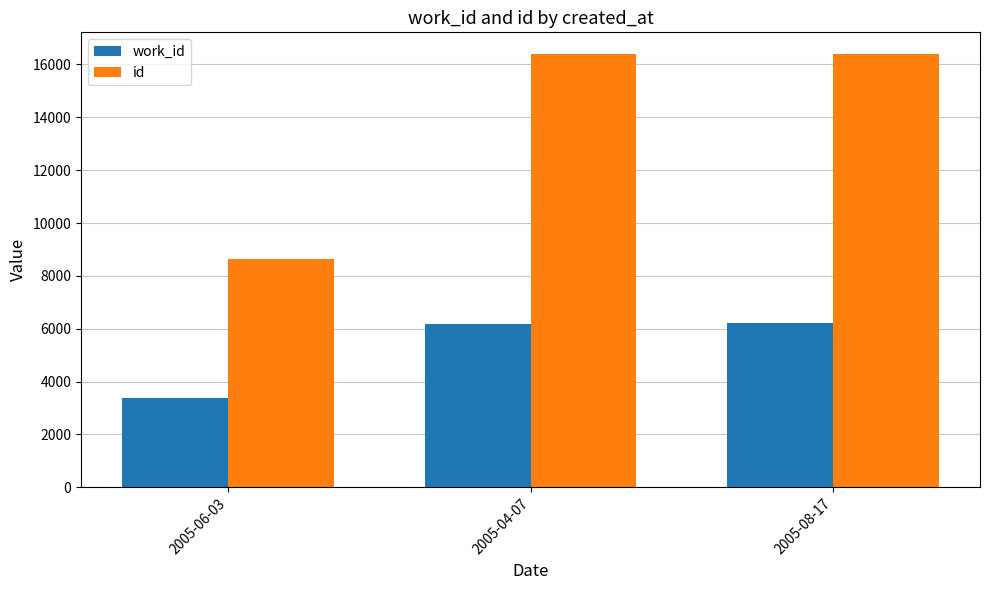

Is the value of work_id at 2005-06-03 greater than the value of id at 2005-04-07?

No